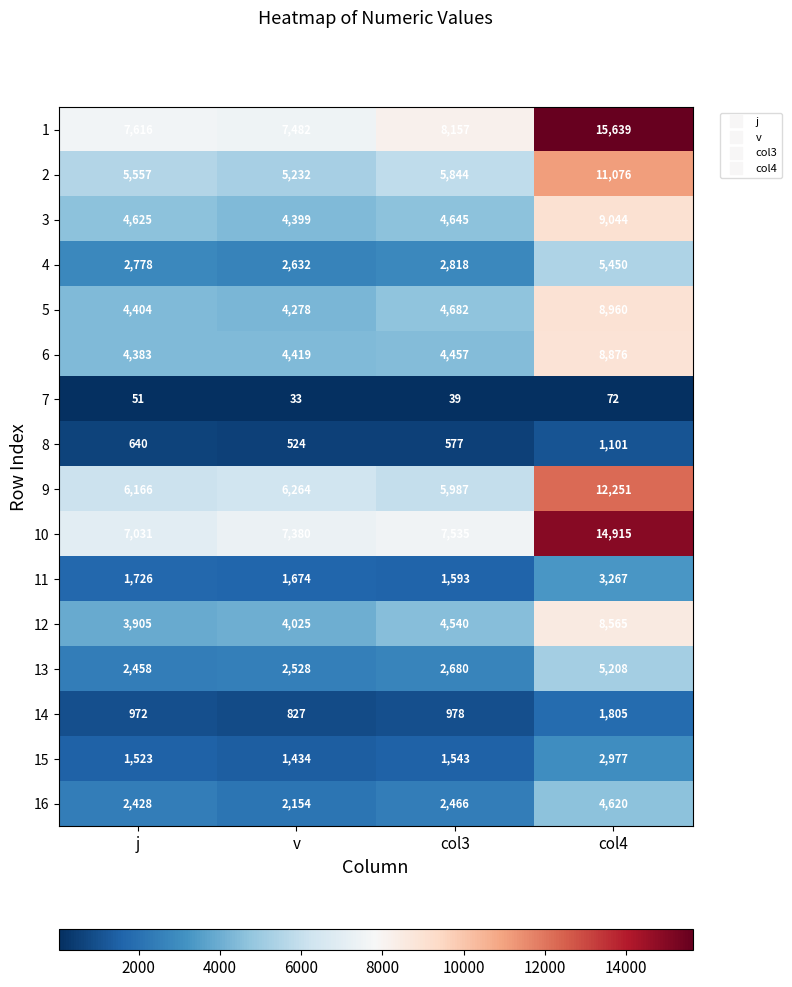

At col4, list the series in order from smallest to largest.

7, 8, 14, 15, 11, 16, 13, 4, 12, 6, 5, 3, 2, 9, 10, 1